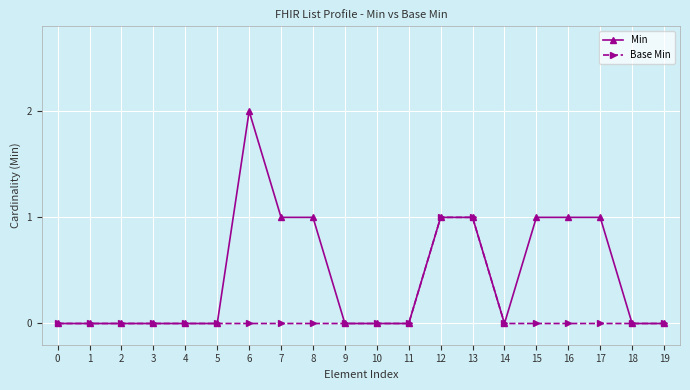

Is it true that Base Min equals -1 at 7?

False